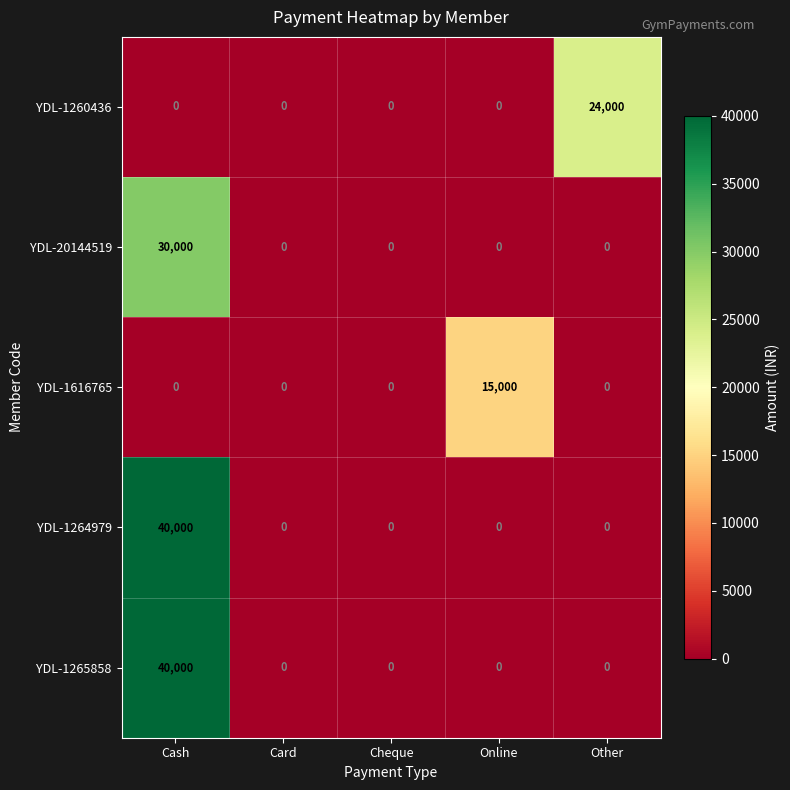

What is the highest value of the YDL-1265858 series?

40000